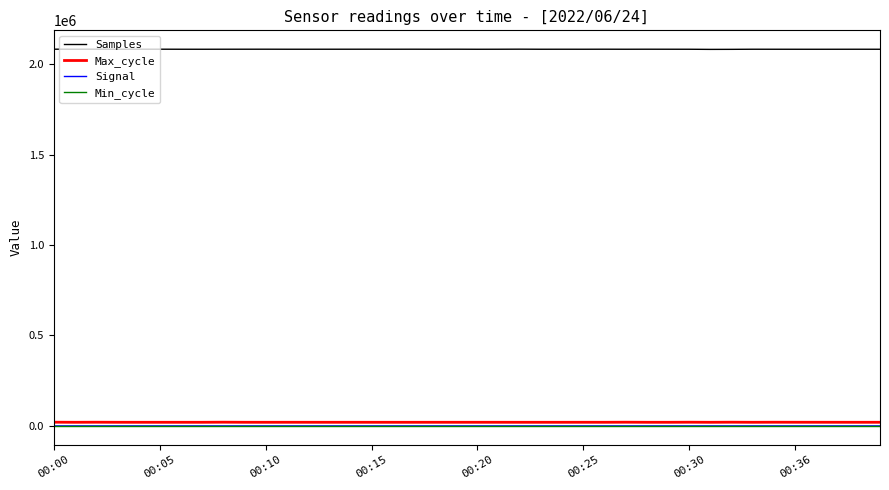

Which series has the widest spread of values?

Samples